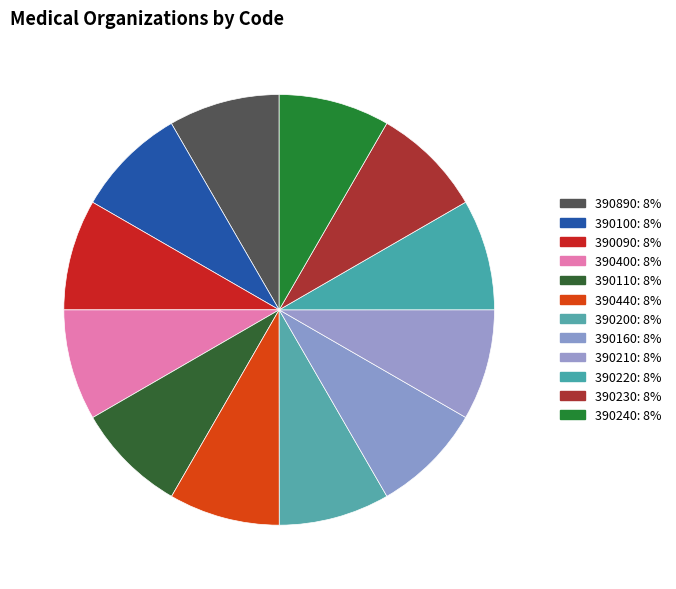

Which category has the biggest portion of the pie?

390890